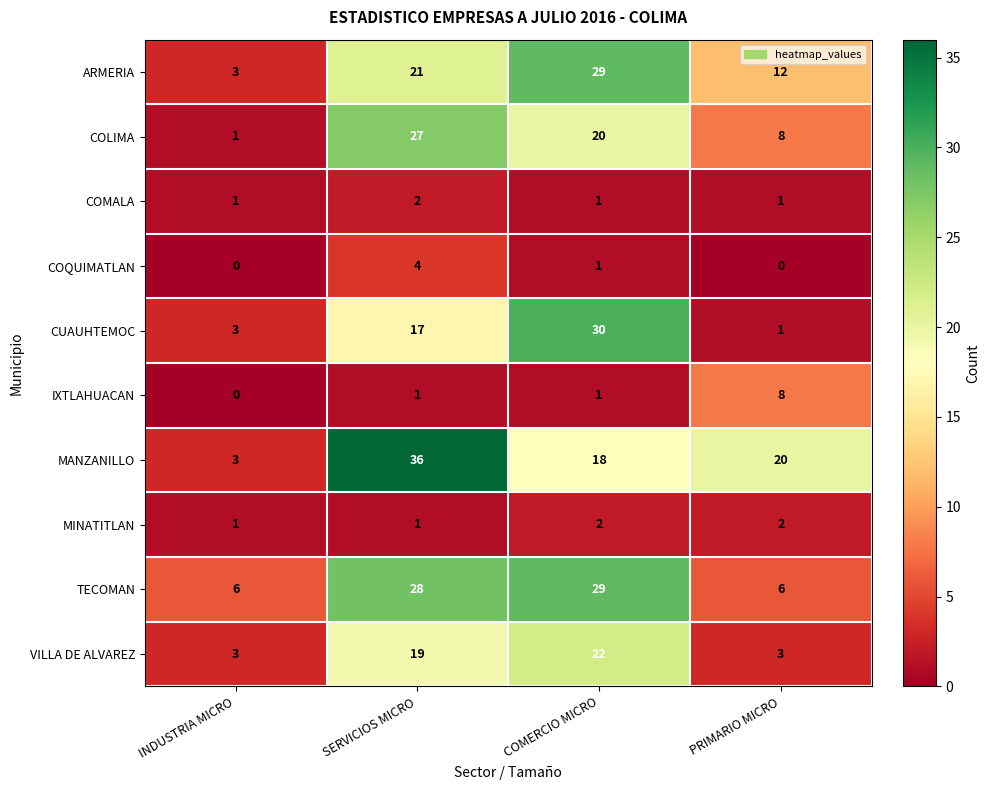

What is the spread (max minus min) of values at COMERCIO MICRO?

29